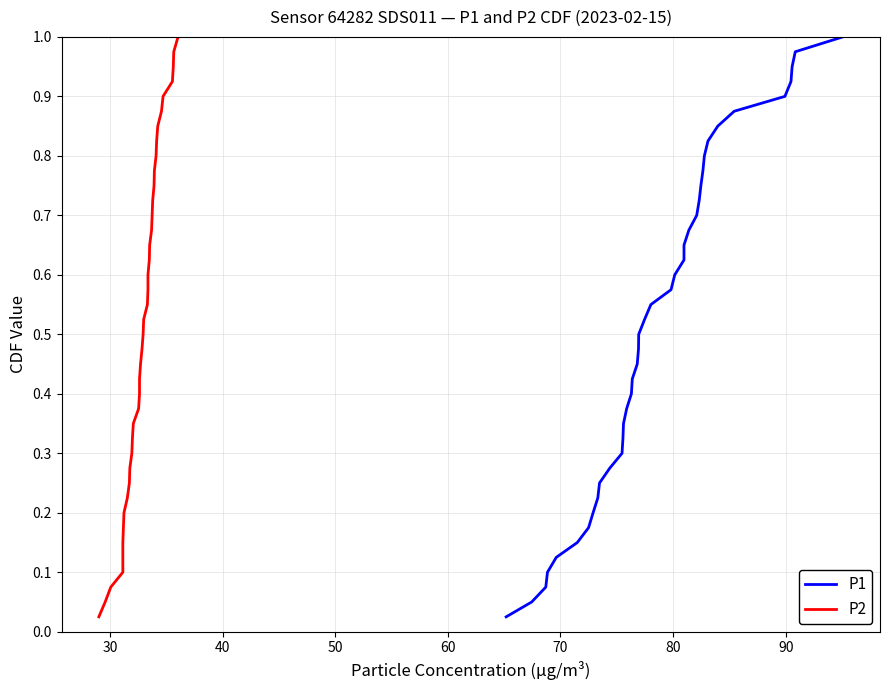

Rank the series at 30 from lowest to highest value.

P1, P2